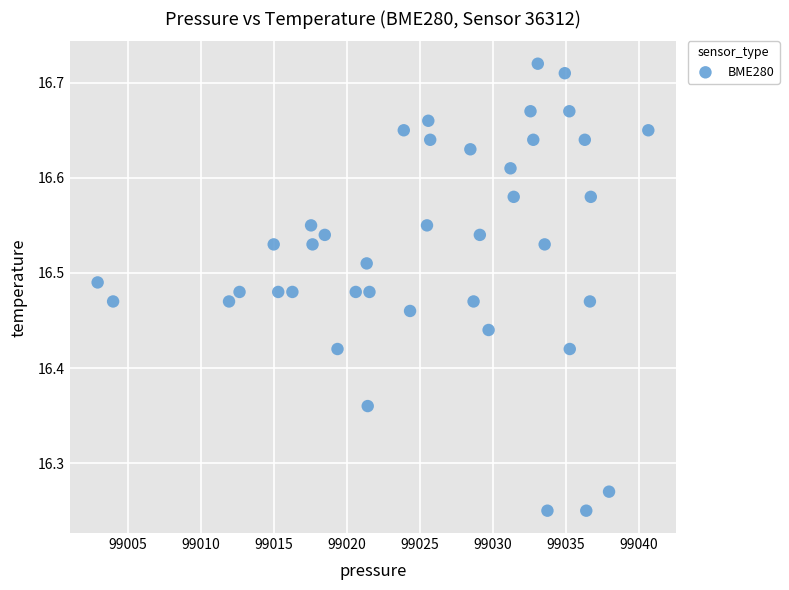

What is the range of X values (max minus min)?

37.7